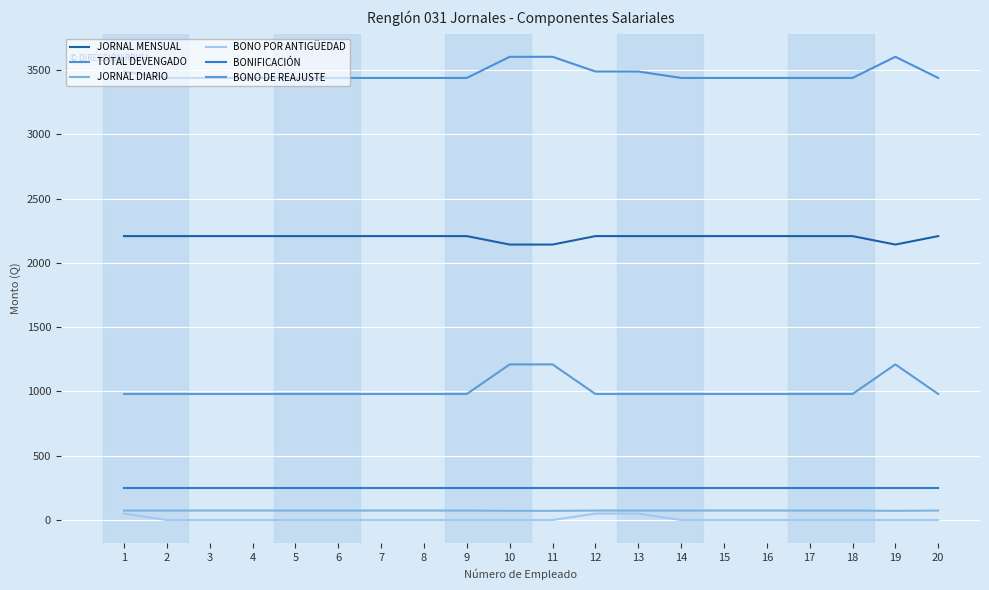

What is the approximate value of JORNAL MENSUAL at 13?

2207.7